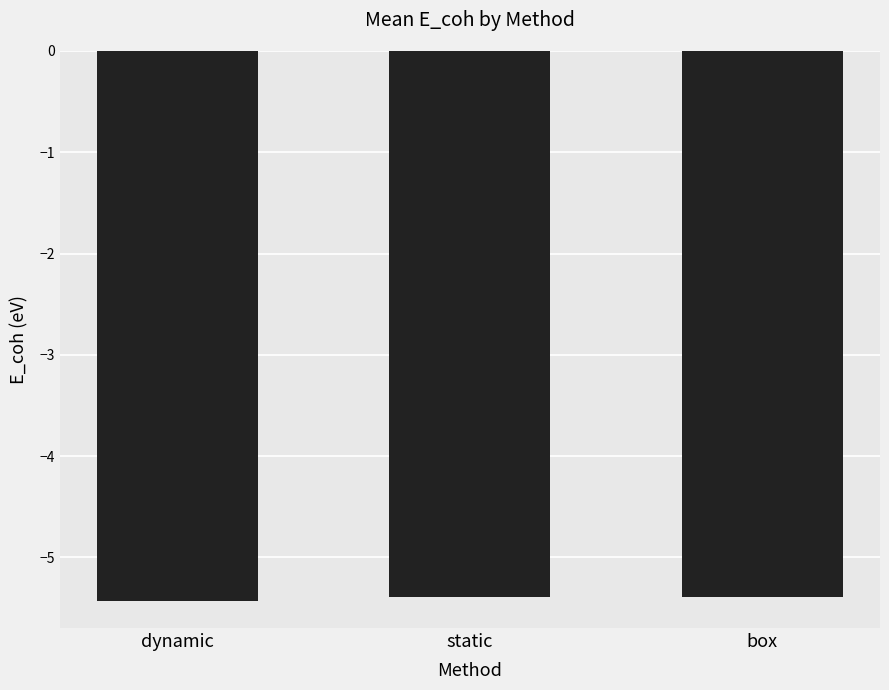

What is the greatest value displayed?

-5.4